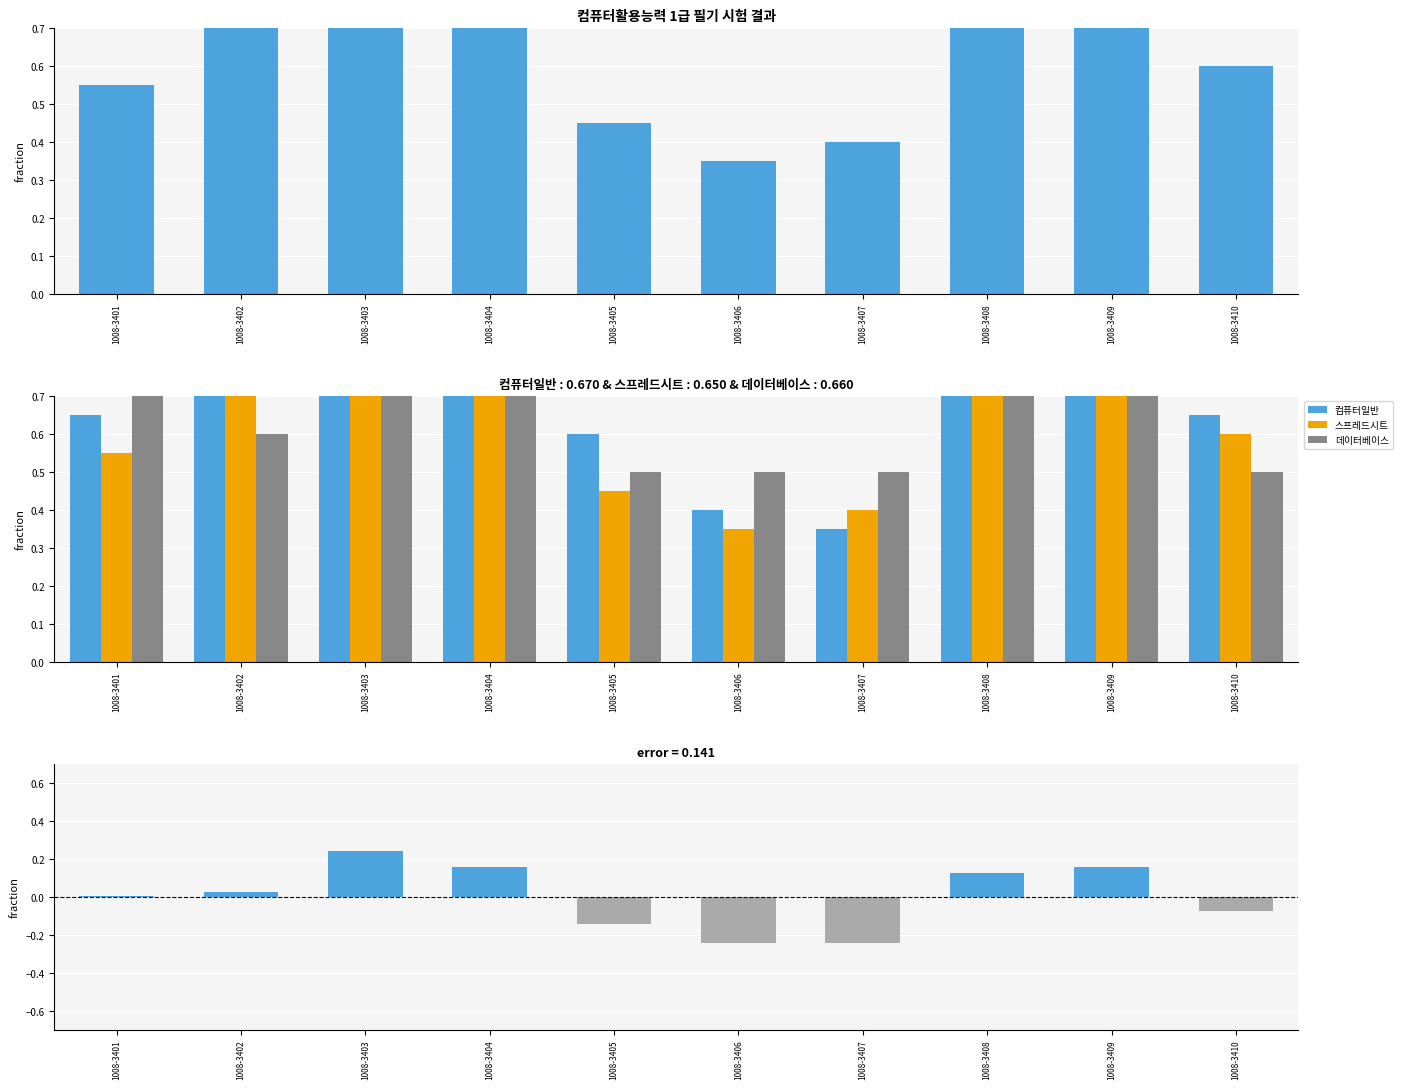

What is the sum of all 데이터베이스 values?

6.6